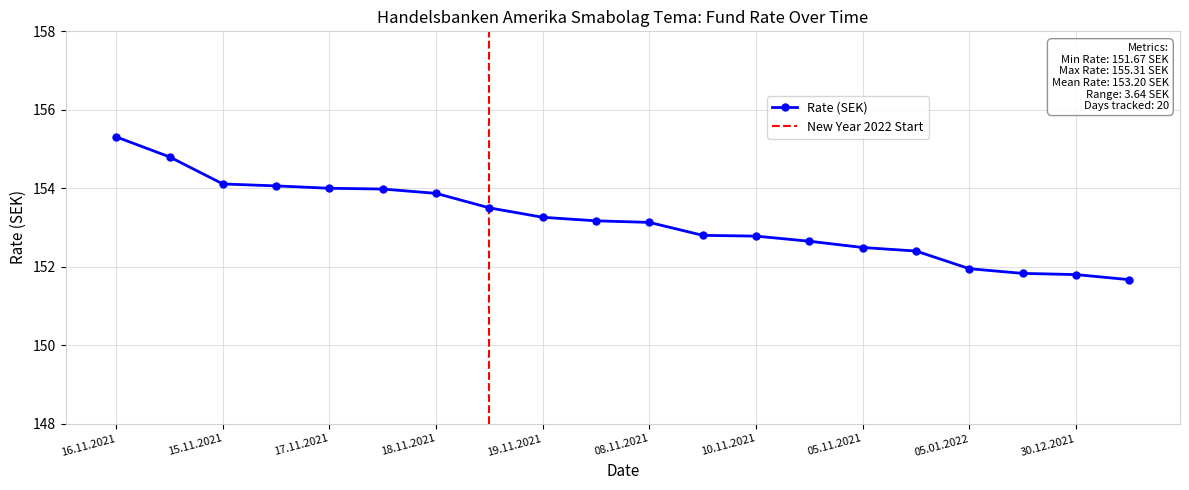

How many values are below 153?

9